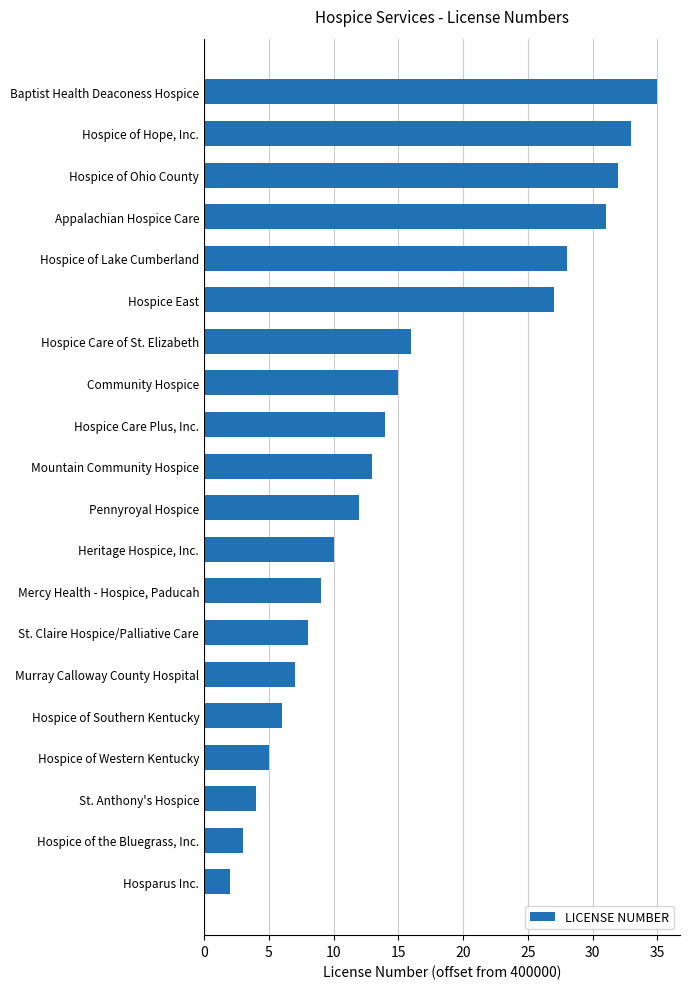

What is the difference between the maximum and minimum values?

33